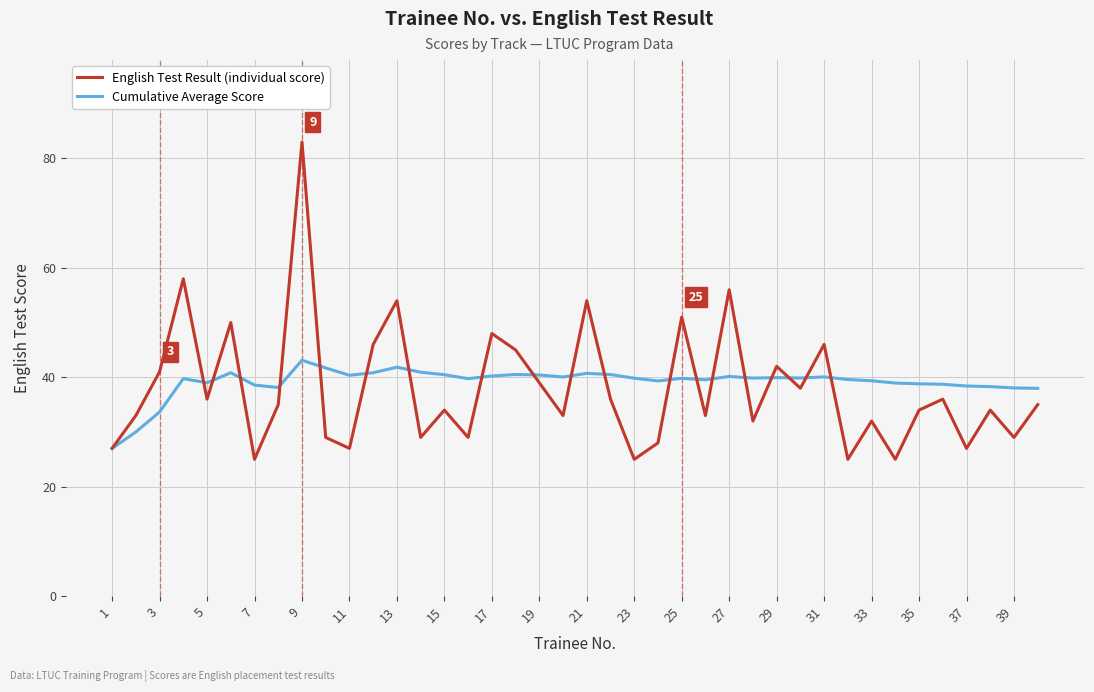

What is the maximum value for English Test Result (individual score)?

83.0